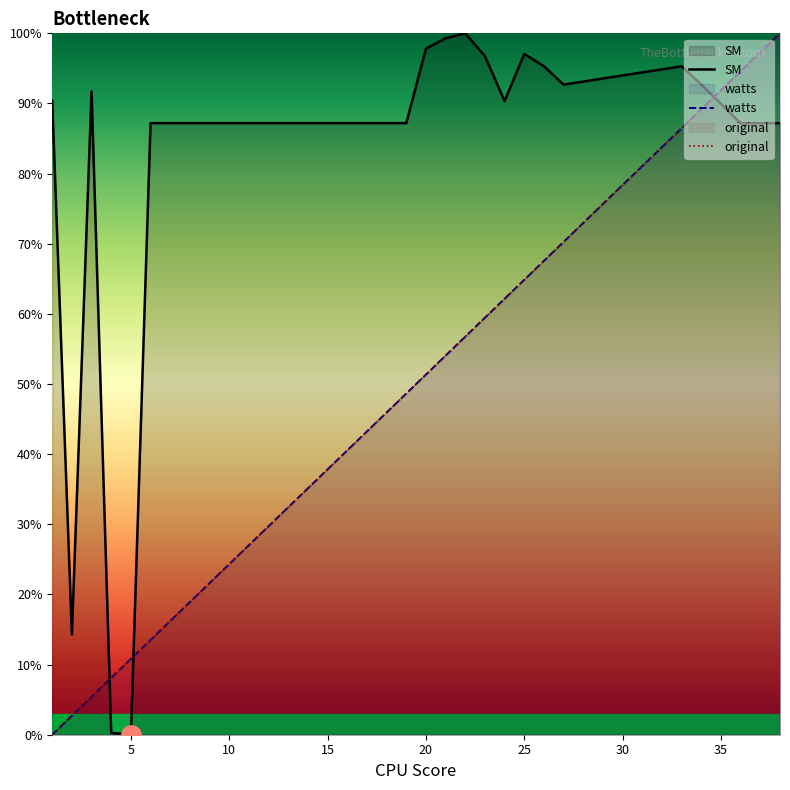

Which has a higher value, 11 or 2?

11